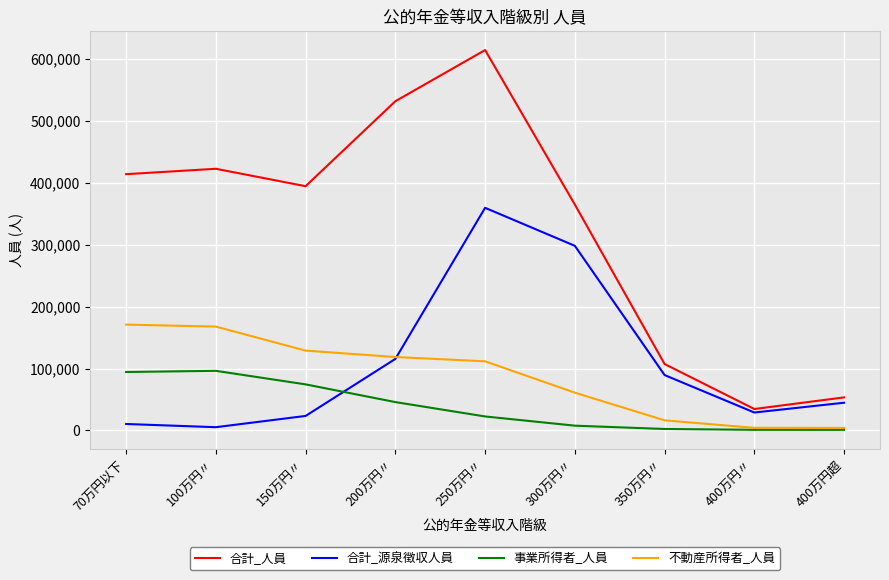

Between 300万円〃 and 350万円〃, which series saw the biggest shift?

合計_人員